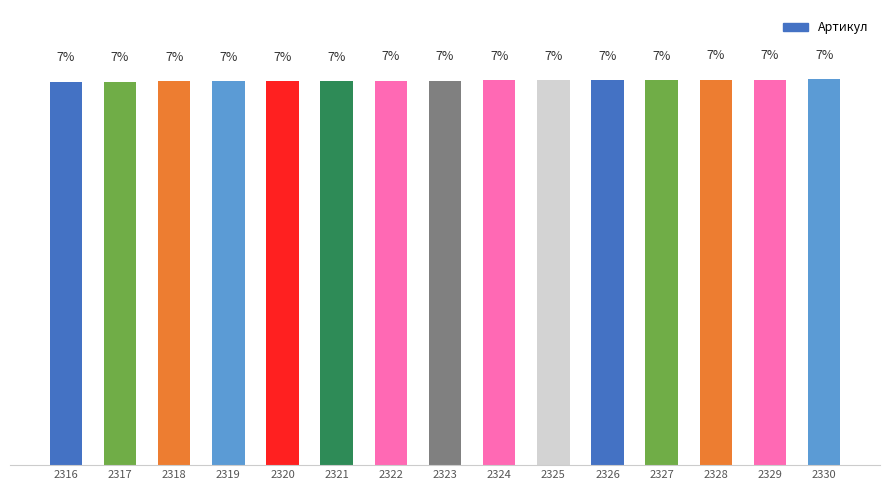

Are the bars horizontal?

No